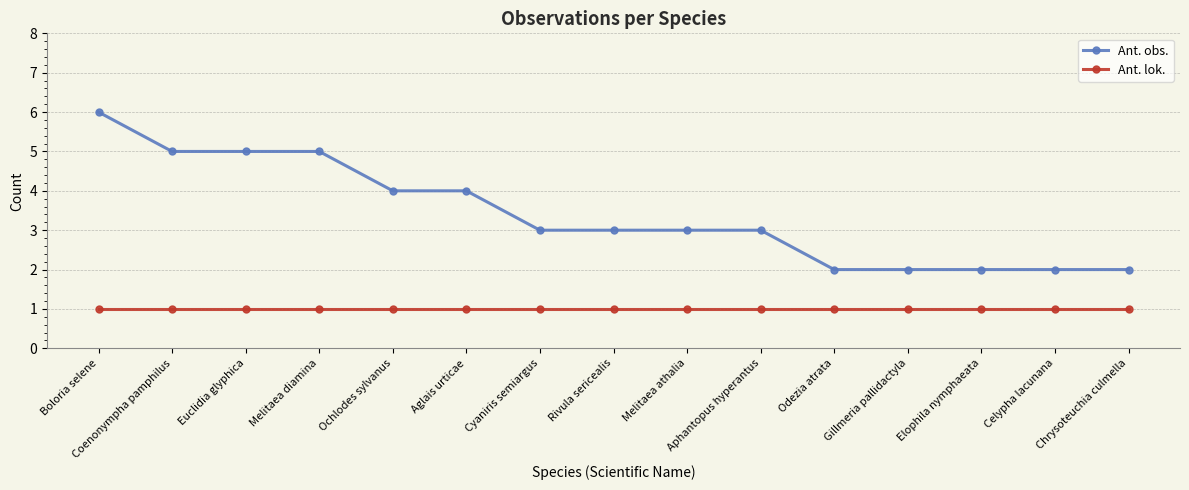

True or false: Ant. obs. and Ant. lok. cross at least once.

False